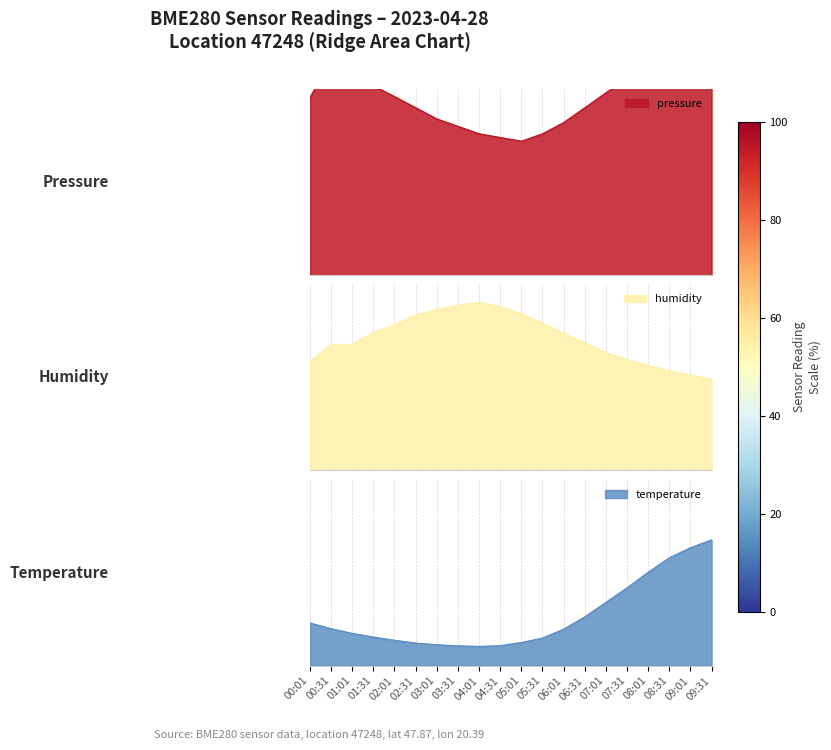

Rank the series by their average value, from highest to lowest.

pressure_norm, humidity, temperature